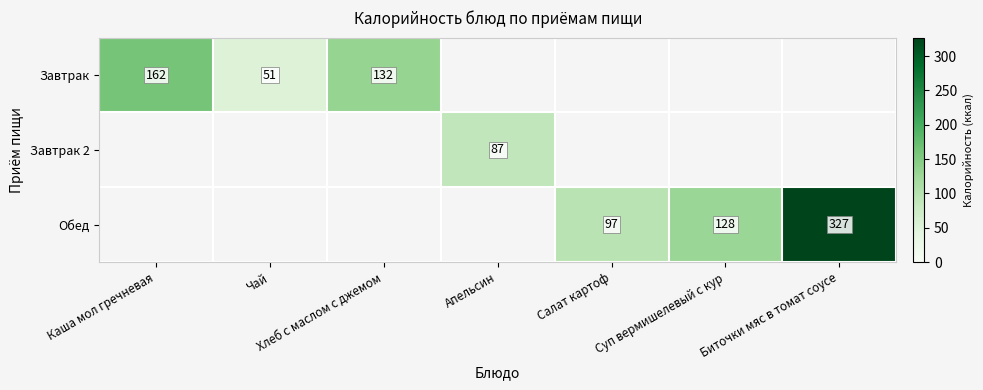

What is the maximum value shown in the chart?

327.0